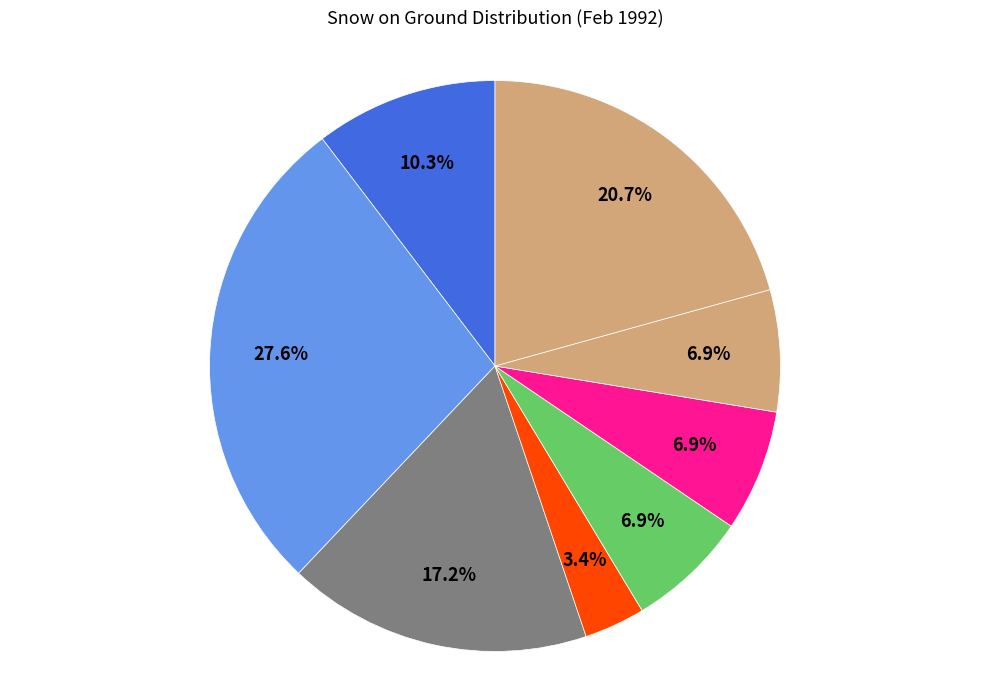

How many slices are in this pie chart?

8